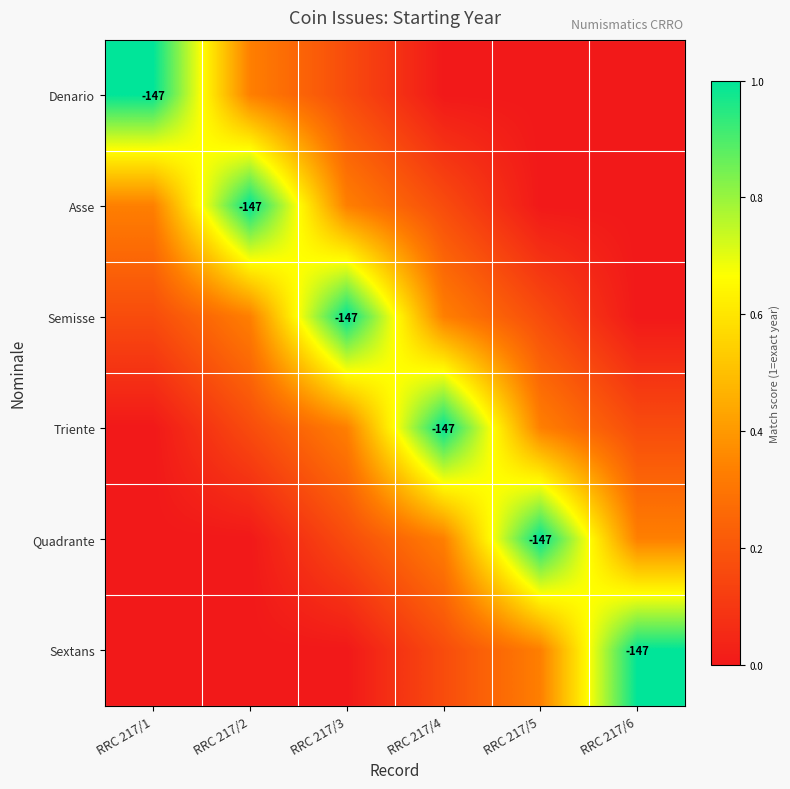

Which category has the lowest value in the Triente series?

RRC 217/1